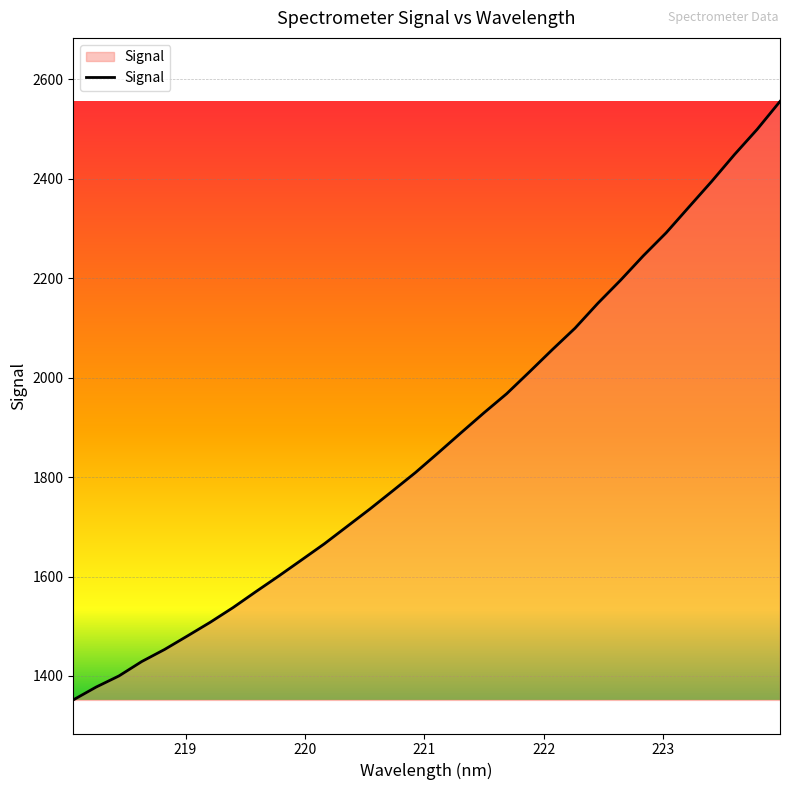

What is the difference between the maximum and minimum values?

1203.8